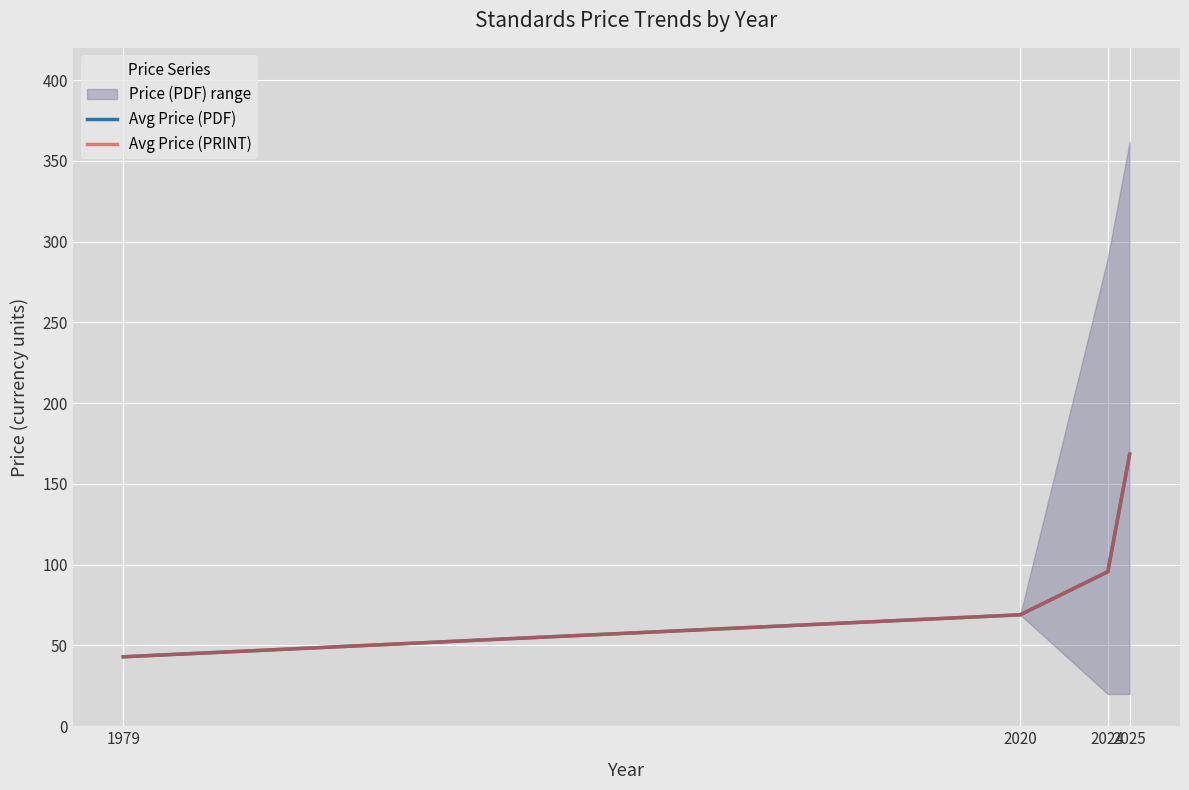

True or false: Avg Price (PDF) and Avg Price (PRINT) intersect in this chart.

False